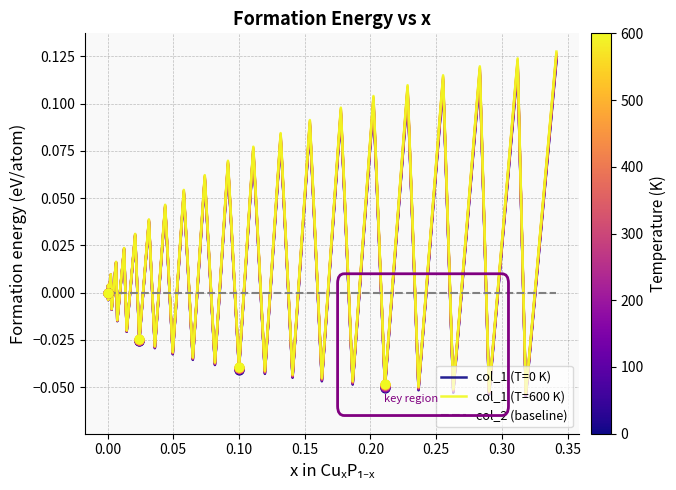

What are all the series names shown in the legend?

col_1 (T=0 K), col_1 (T=600 K), col_2 (baseline)